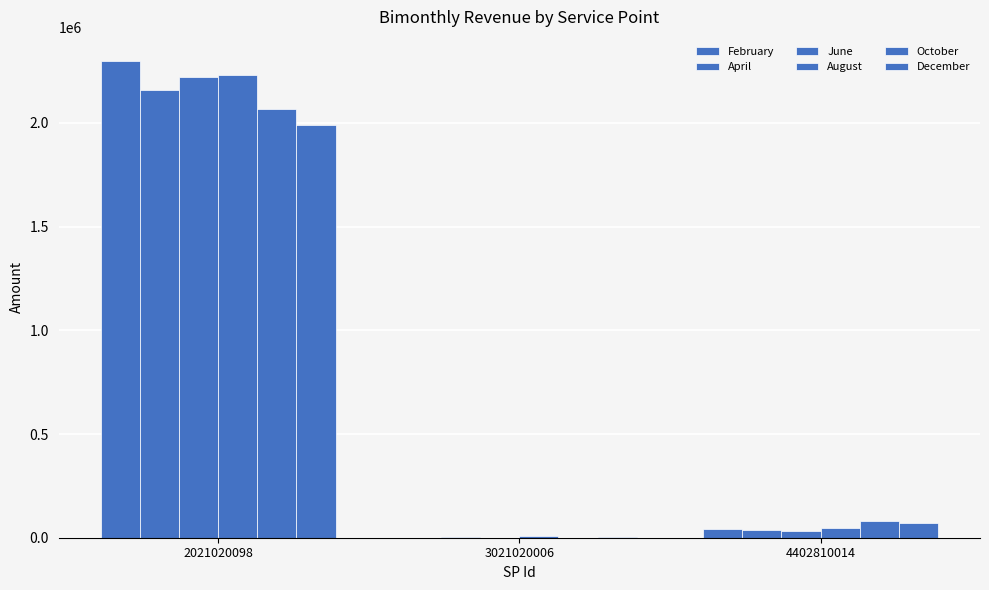

What is the value of the June bar at the 1st from the left?

2220900